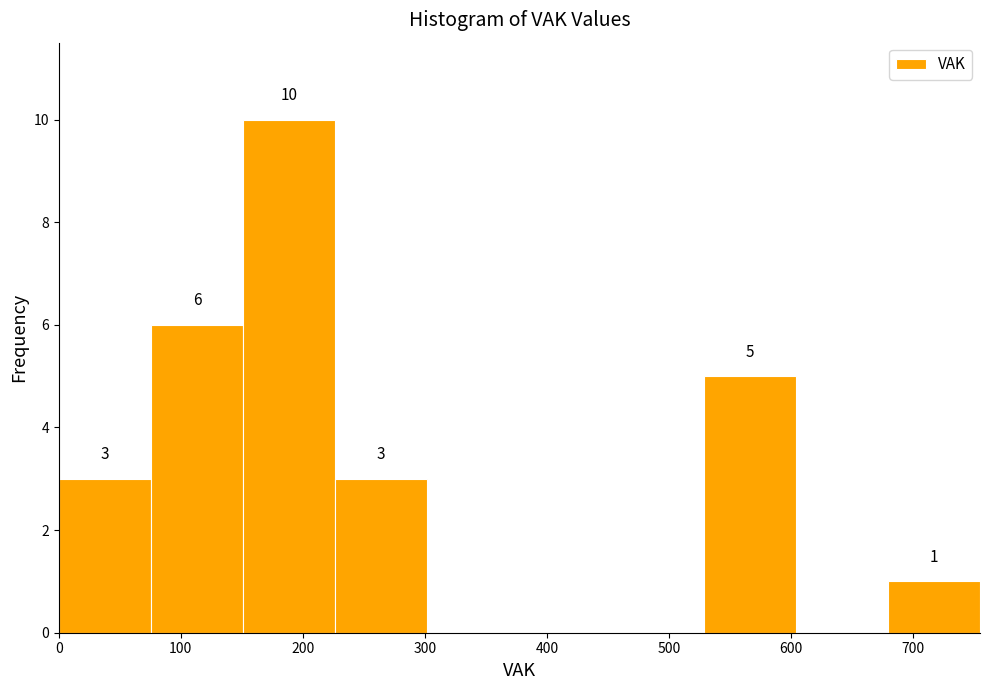

Which range on the x-axis has the tallest bar?

150 to 230